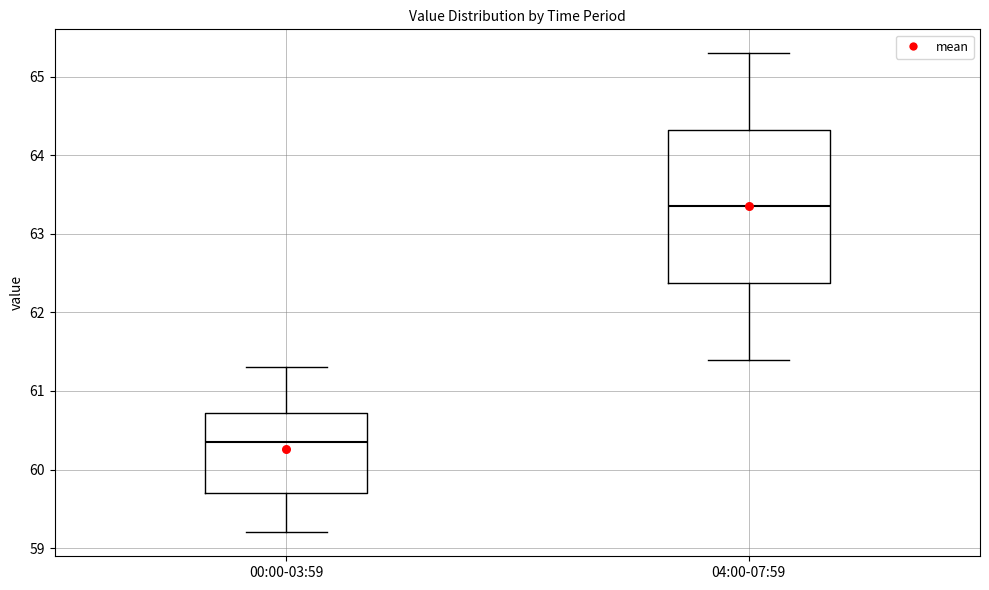

Comparing the boxes themselves (not the whiskers), which one is the tallest?

04:00-07:59